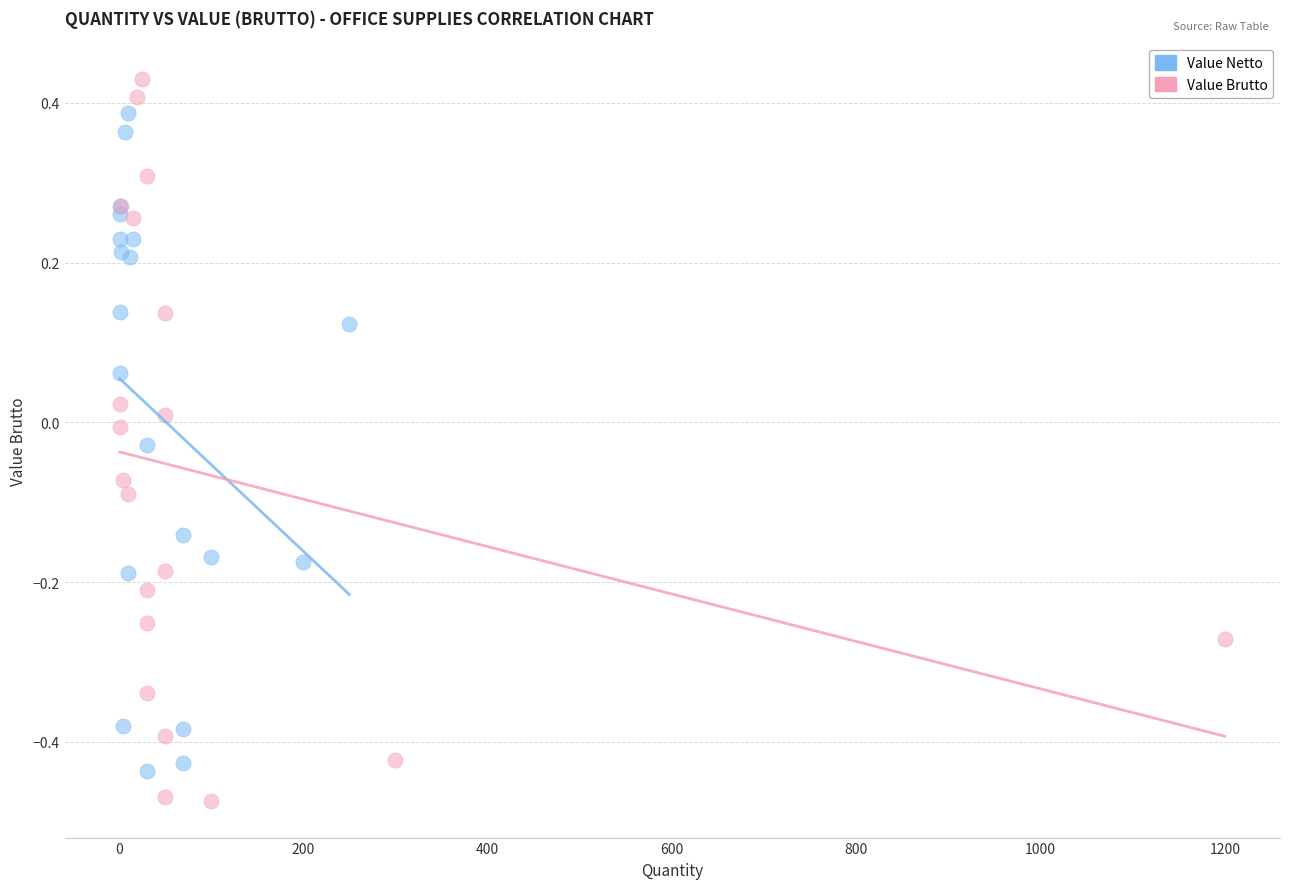

What are all the series names shown in the legend?

Value Netto, Value Brutto